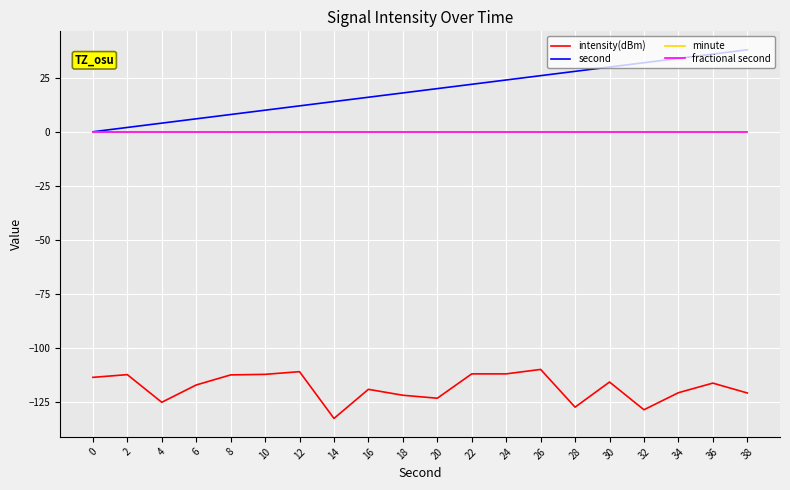

Is this an area chart (filled region under the line)?

No